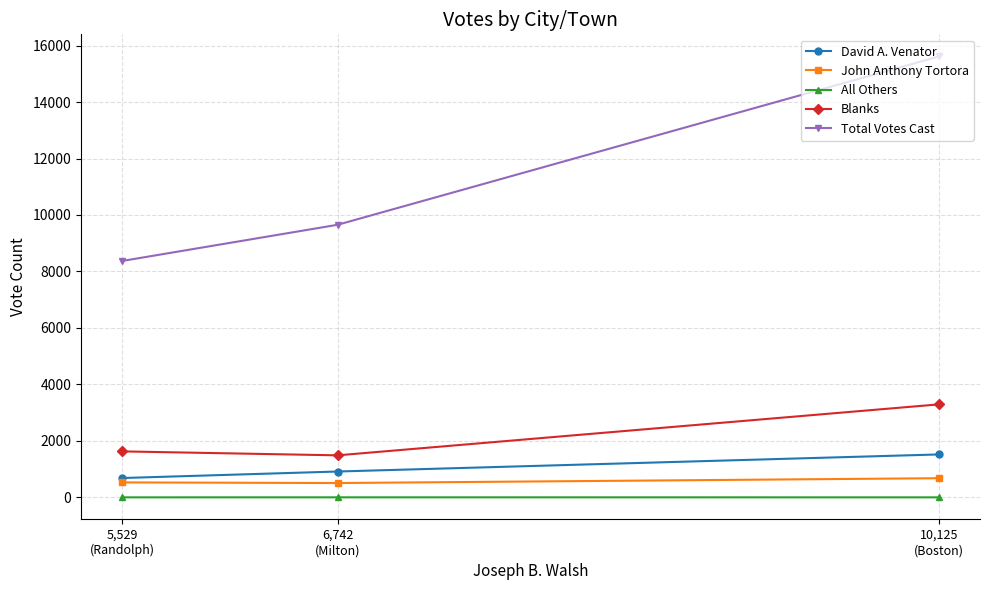

Which series has the largest total across all categories?

Total Votes Cast